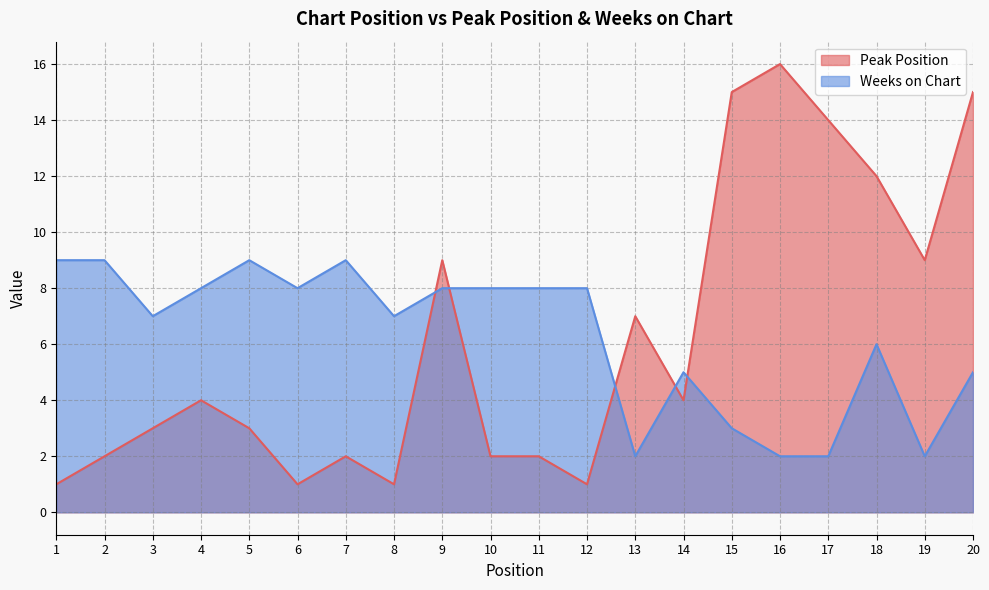

What is the minimum value for Peak Position?

1